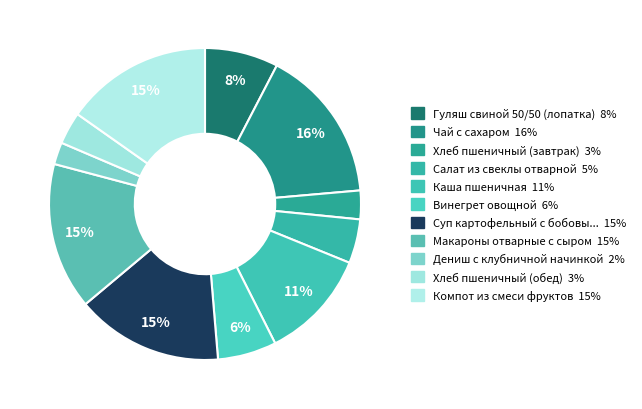

To the nearest percent, what portion does Каша пшеничная represent?

11%